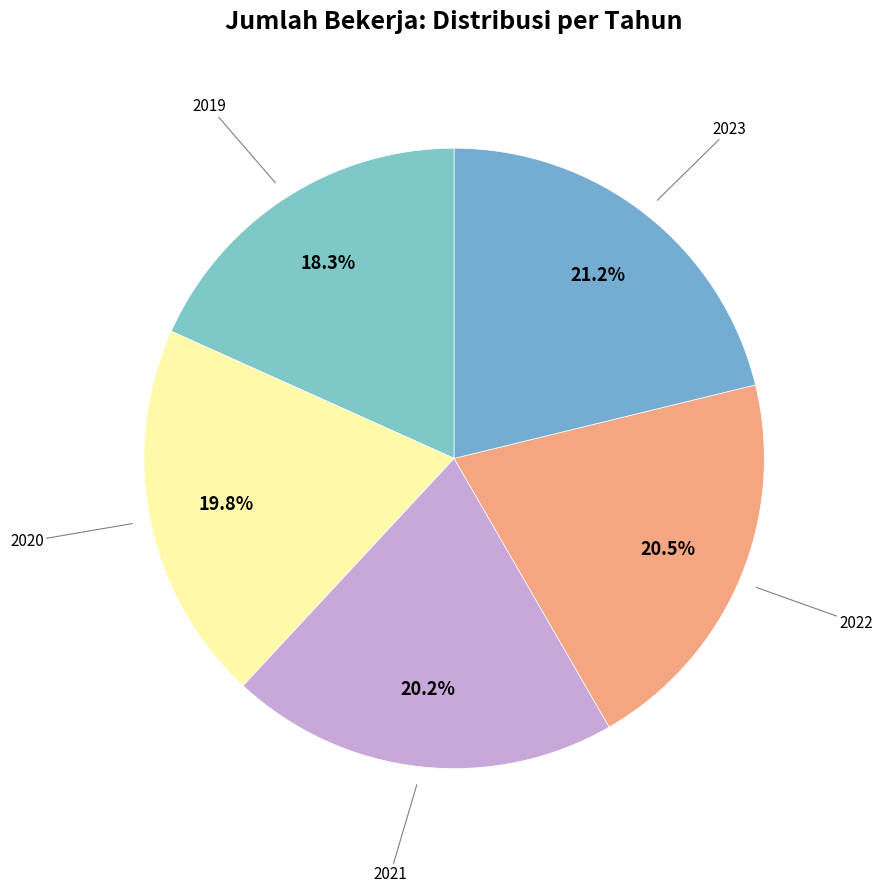

Does 2022 account for over 50% of the chart?

No